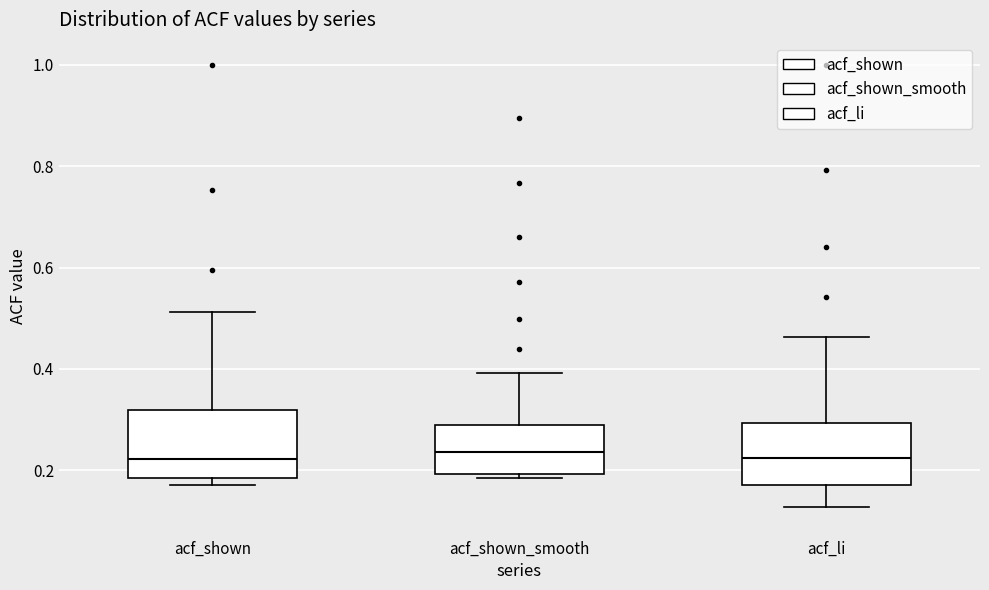

Reading left to right, transcribe this box plot: for each box, give where its median line is, the range the box spans, and where its two whiskers end, as read against the y-axis. The values are not printed on the chart, so give them approximately, as read against the axis.

acf_shown: median 0.22, box 0.18 to 0.32, whiskers 0.18 (just below the box's lower edge) to 0.52
acf_shown_smooth: median 0.24, box 0.20 to 0.28, whiskers 0.18 to 0.40
acf_li: median 0.22, box 0.18 to 0.30, whiskers 0.12 to 0.46